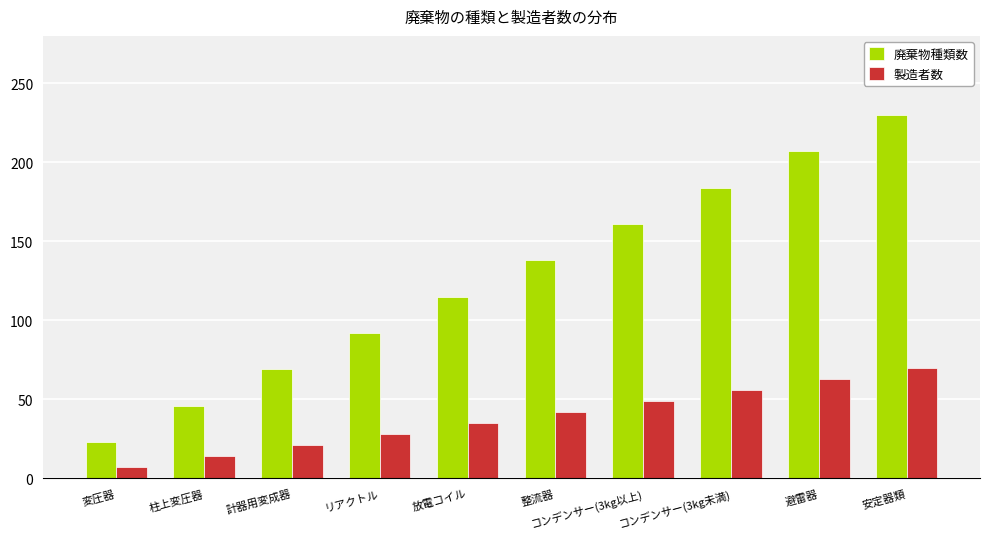

Reading left to right, what are all the values shown in this chart?

廃棄物種類数: 変圧器=23	柱上変圧器=46	計器用変成器=69	リアクトル=92	放電コイル=115	整流器=138	コンデンサー(3kg以上)=161	コンデンサー(3kg未満)=184	避雷器=207	安定器類=230
製造者数: 変圧器=7	柱上変圧器=14	計器用変成器=21	リアクトル=28	放電コイル=35	整流器=42	コンデンサー(3kg以上)=49	コンデンサー(3kg未満)=56	避雷器=63	安定器類=70